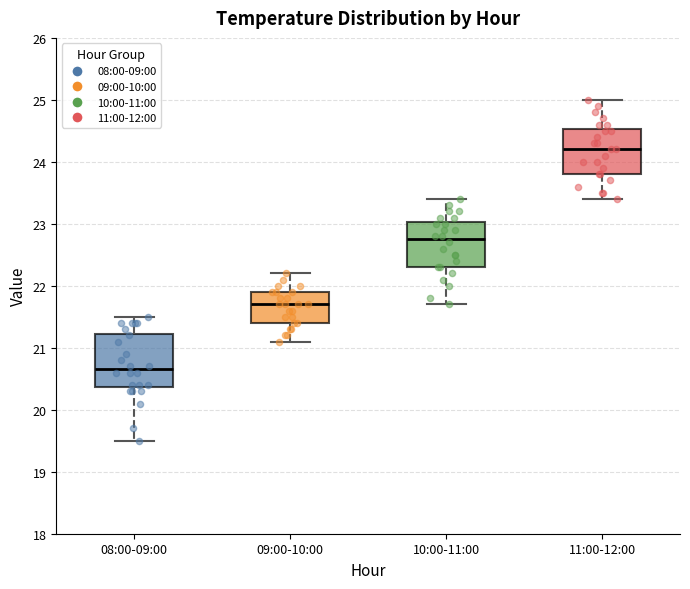

Reading left to right, transcribe this box plot: for each box, give where its median line is, the range the box spans, and where its two whiskers end, as read against the y-axis. The values are not printed on the chart, so give them approximately, as read against the axis.

08:00-09:00: median 20.7, box 20.4 to 21.2, whiskers 19.5 to 21.5
09:00-10:00: median 21.7, box 21.4 to 21.9, whiskers 21.1 to 22.2
10:00-11:00: median 22.8, box 22.3 to 23.0, whiskers 21.7 to 23.4
11:00-12:00: median 24.2, box 23.8 to 24.5, whiskers 23.4 to 25.0